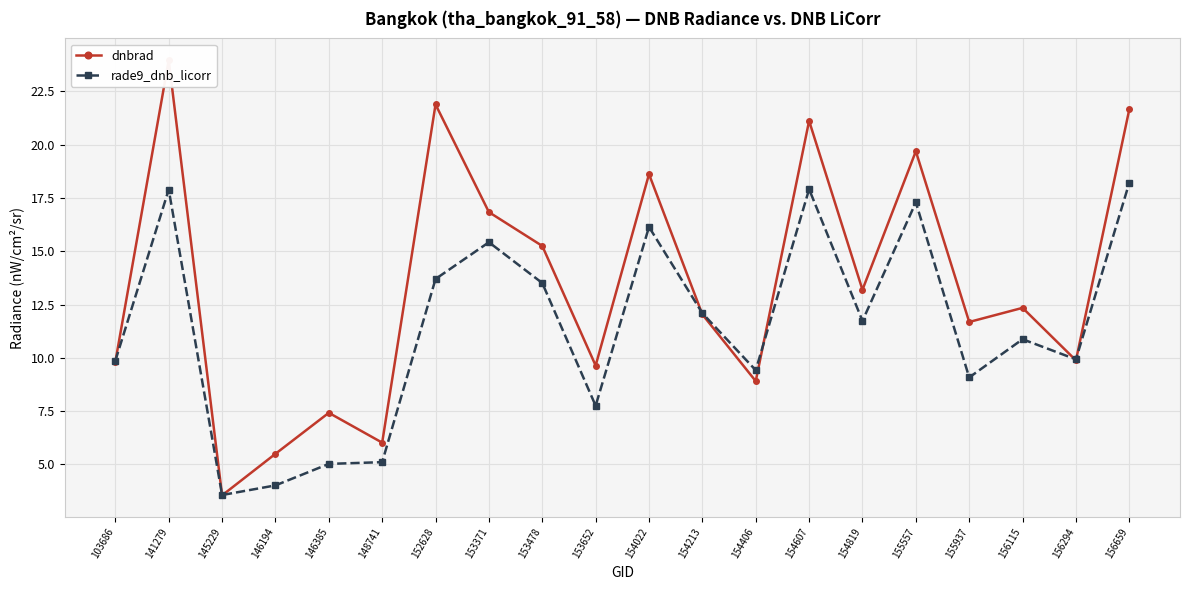

True or false: dnbrad has a value of 8.6 at 148741.

False